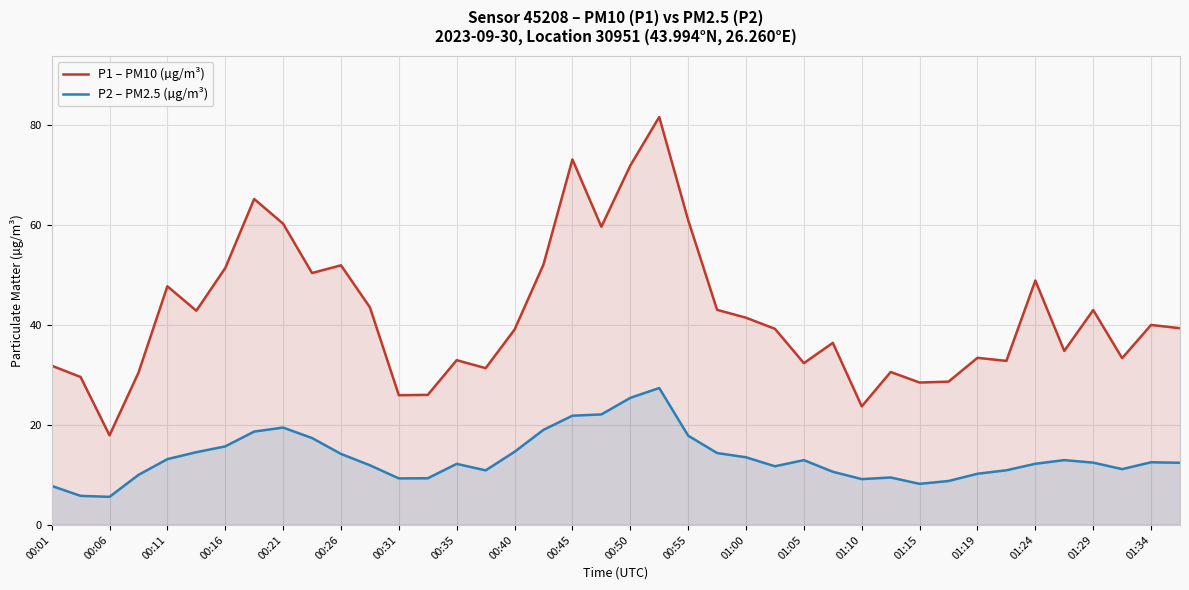

At 21, list the series in order from largest to smallest.

P1 – PM10 (µg/m³), P2 – PM2.5 (µg/m³)